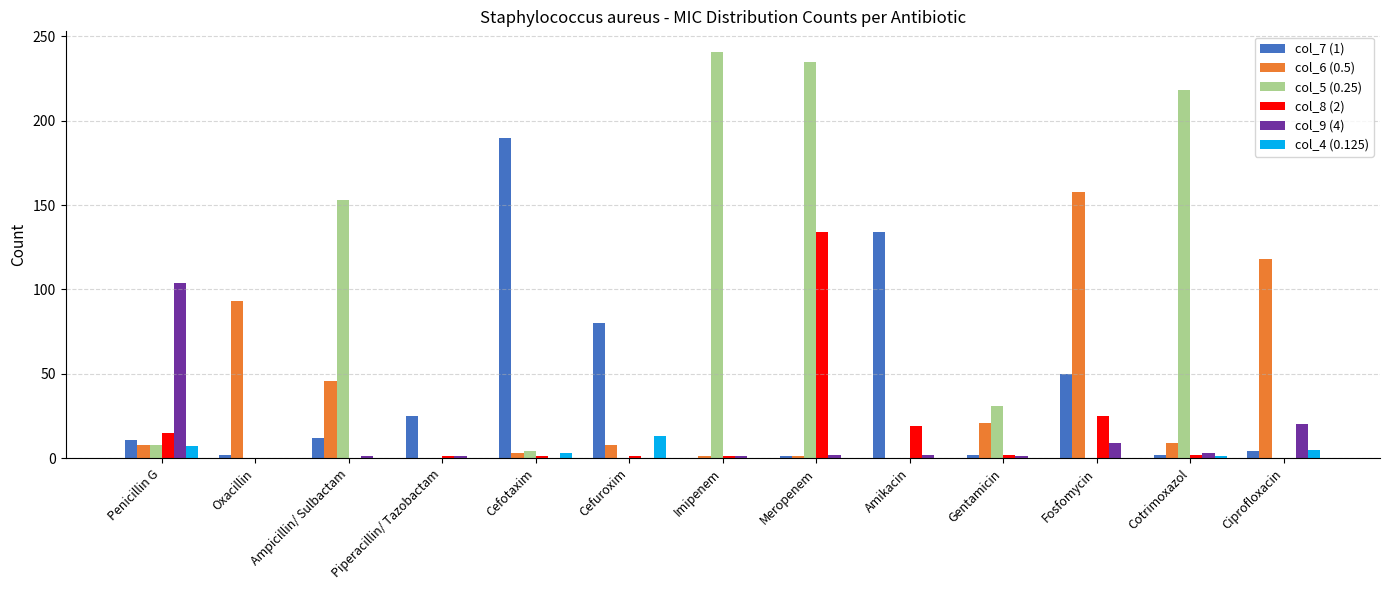

Which category has the highest value in the col_5 (0.25) series?

Imipenem